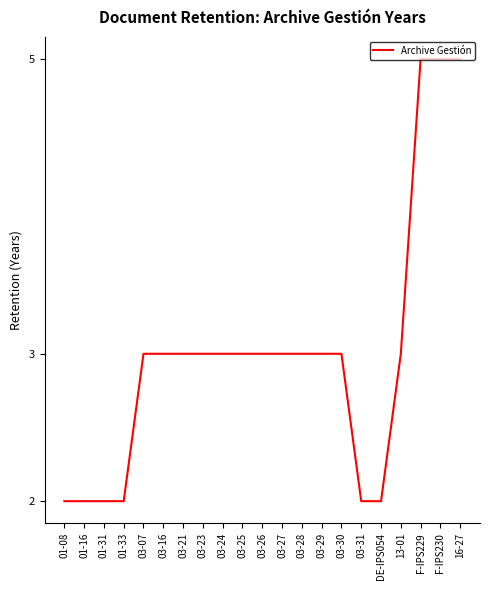

Reading left to right, what are all the values shown in this chart?

01-08=2	01-16=2	01-31=2	01-33=2	03-07=3	03-16=3	03-21=3	03-23=3	03-24=3	03-25=3	03-26=3	03-27=3	03-28=3	03-29=3	03-30=3	03-31=2	DE-IPS054=2	13-01=3	F-IPS229=5	F-IPS230=5	16-27=5